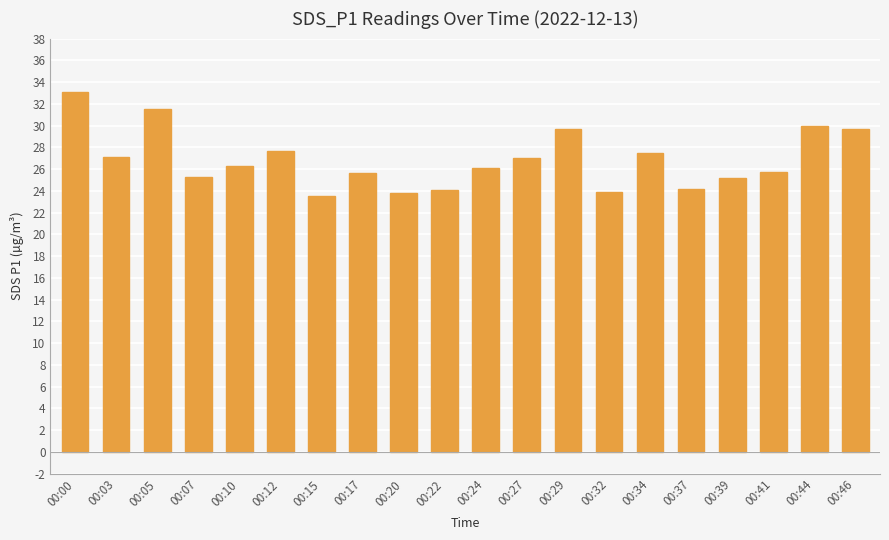

Which label corresponds to the largest value in the chart?

00:00